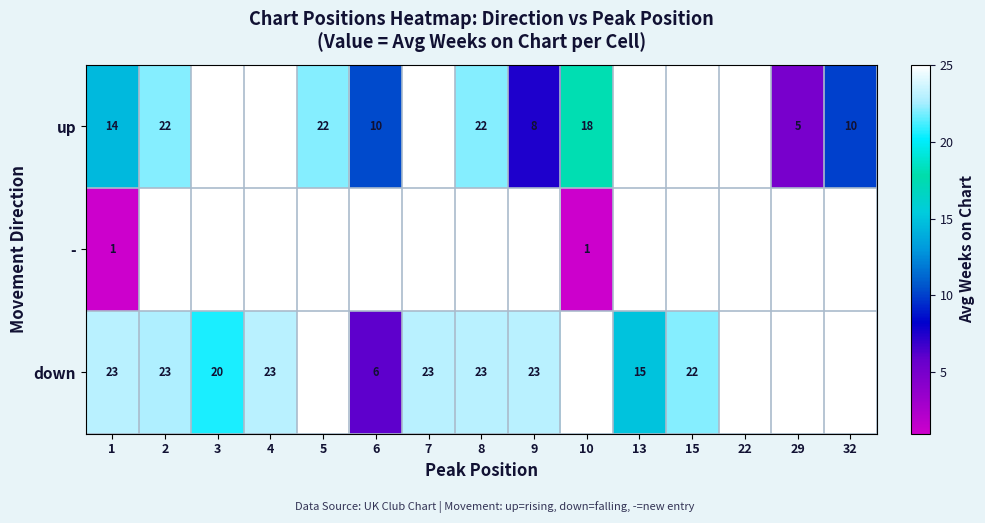

True or false: up has a value of 14.8 at 32.

False